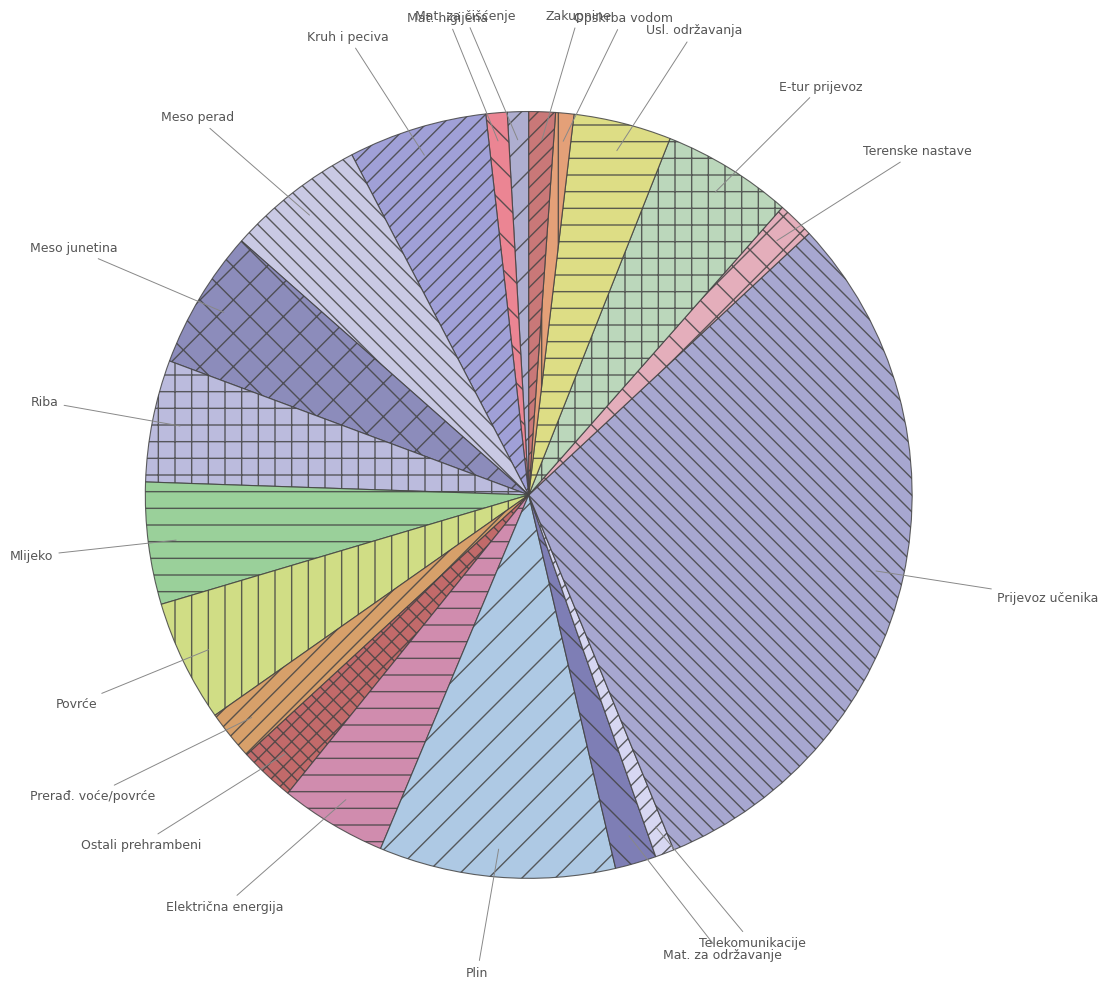

Count the number of slices in the pie.

20